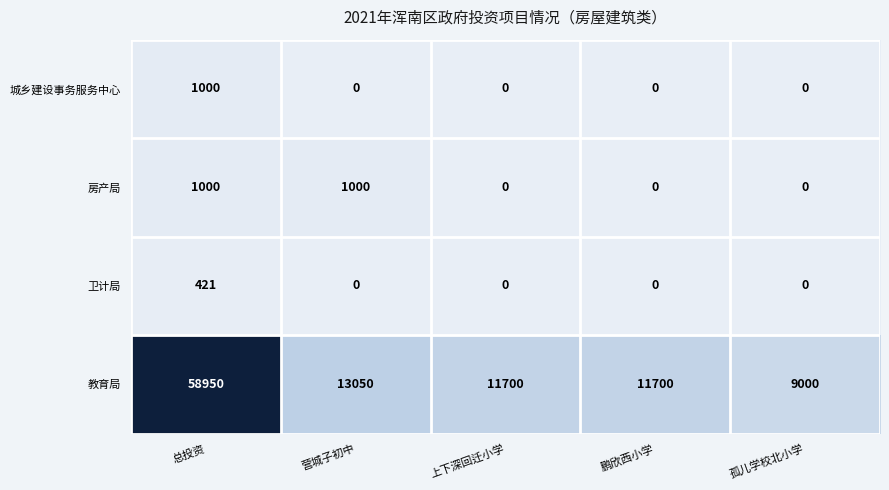

Between 营城子初中 and 鹏欣西小学, which series saw the biggest shift?

教育局